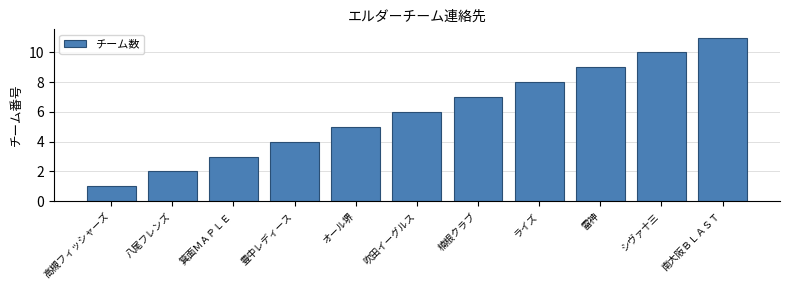

At which category does the chart reach its minimum across all series?

高槻フィッシャーズ